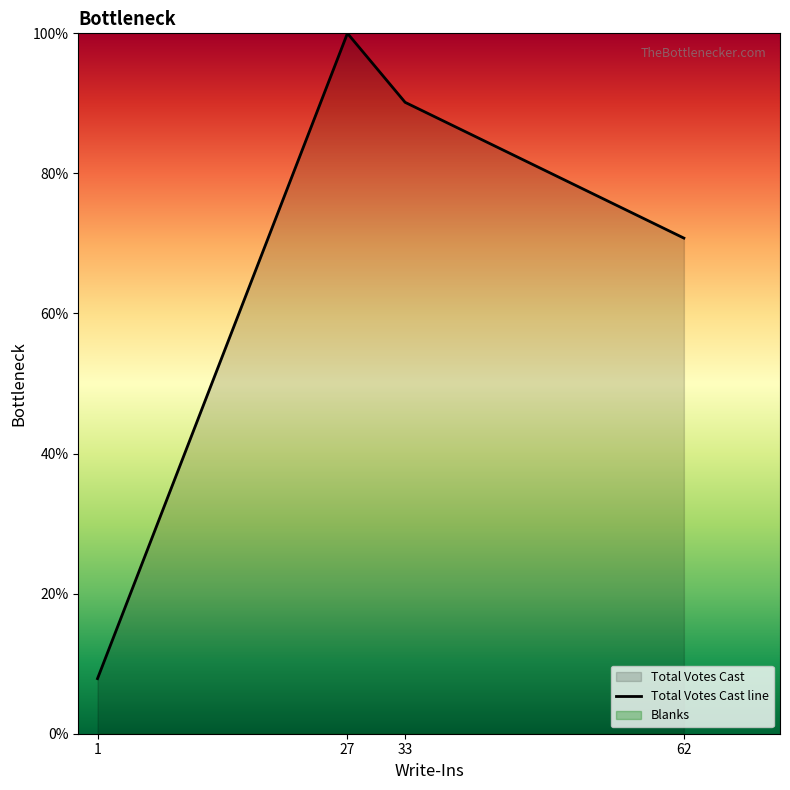

Reading left to right, list all the values displayed in this chart.

1=7.9	27=100.0	33=90.2	62=70.8